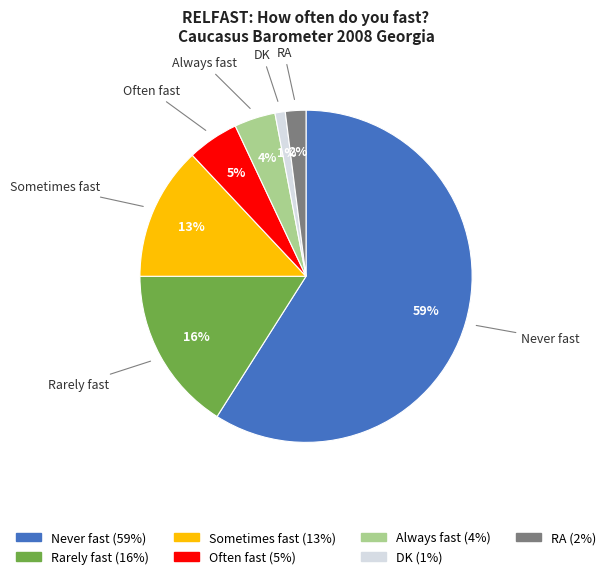

Count the number of slices in the pie.

7